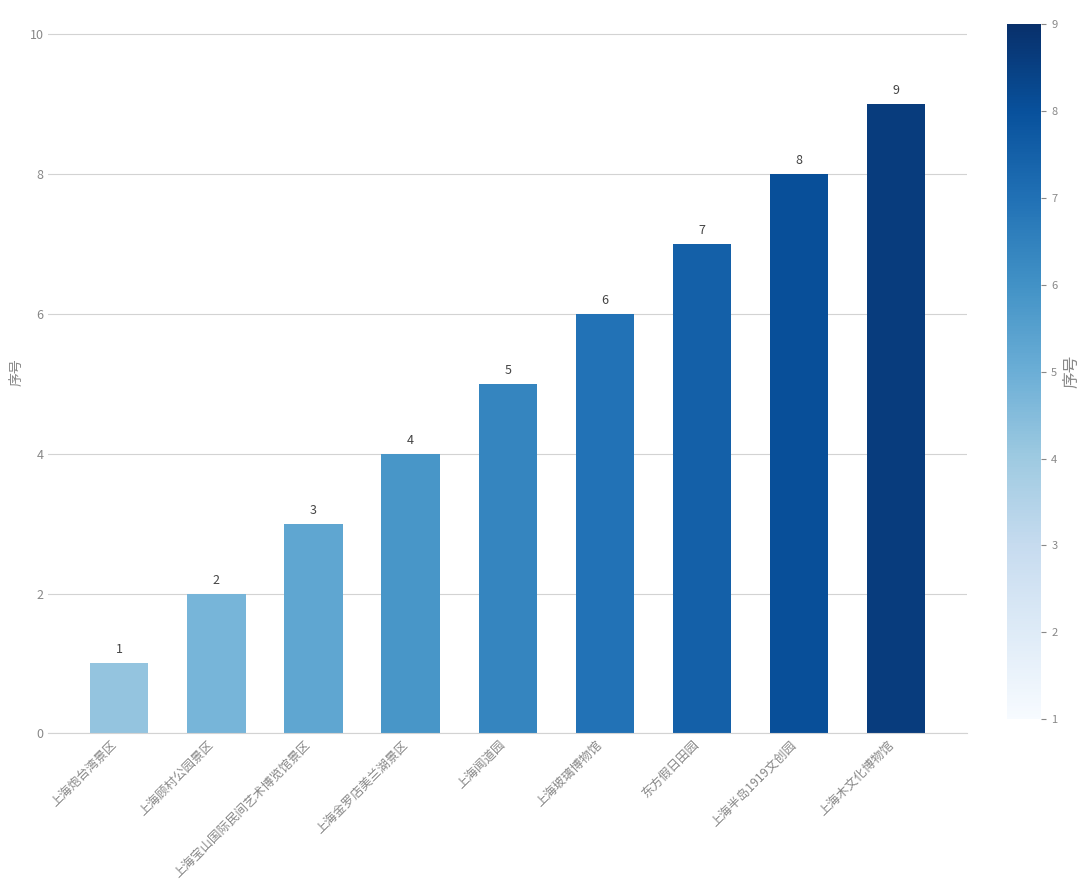

Reading right to left, list all the values displayed in this chart.

9	8	7	6	5	4	3	2	1